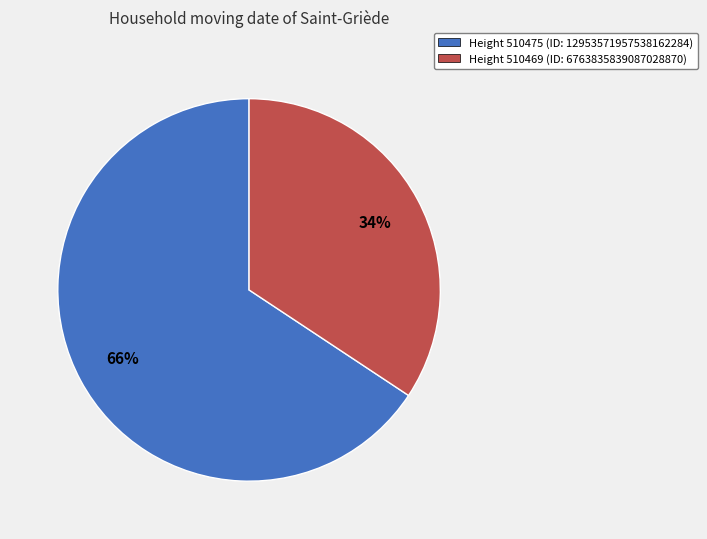

To the nearest percent, what percentage of the pie is Height 510475 (ID: 12953571957538162284)?

66%